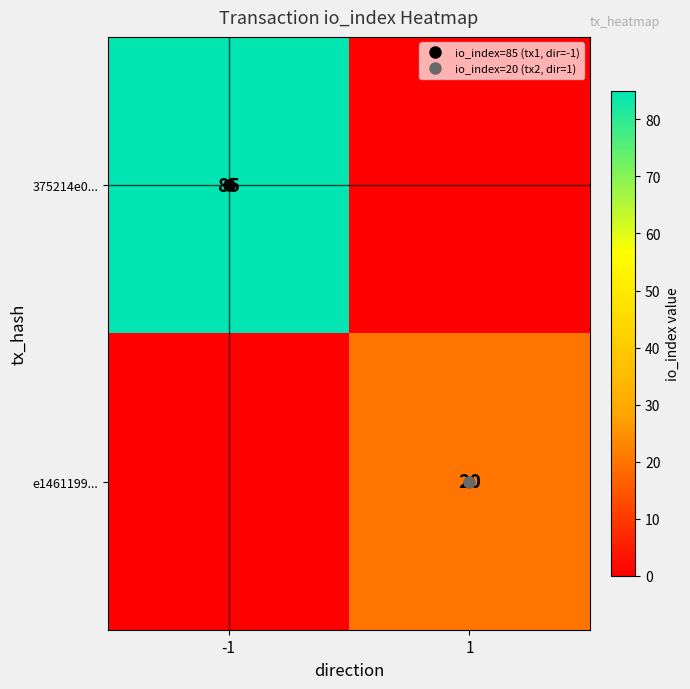

At which label is e1461199... closest to 10?

-1